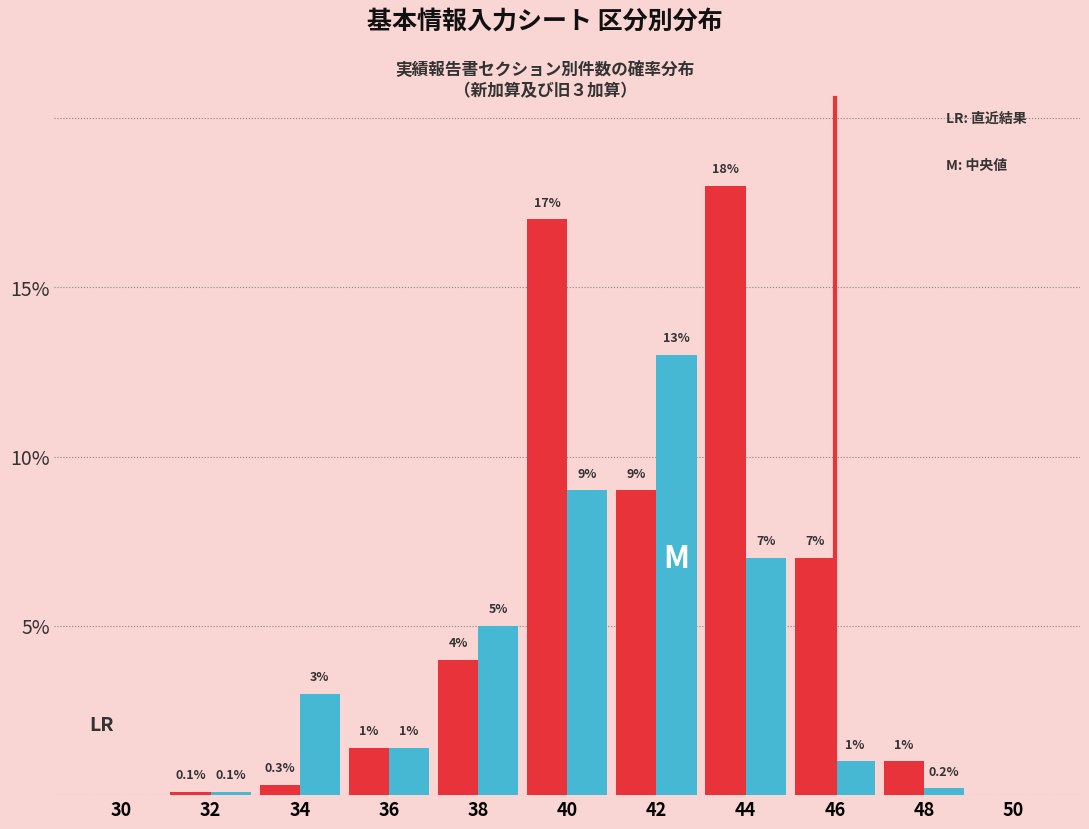

What is the maximum value shown in the chart?

18.0